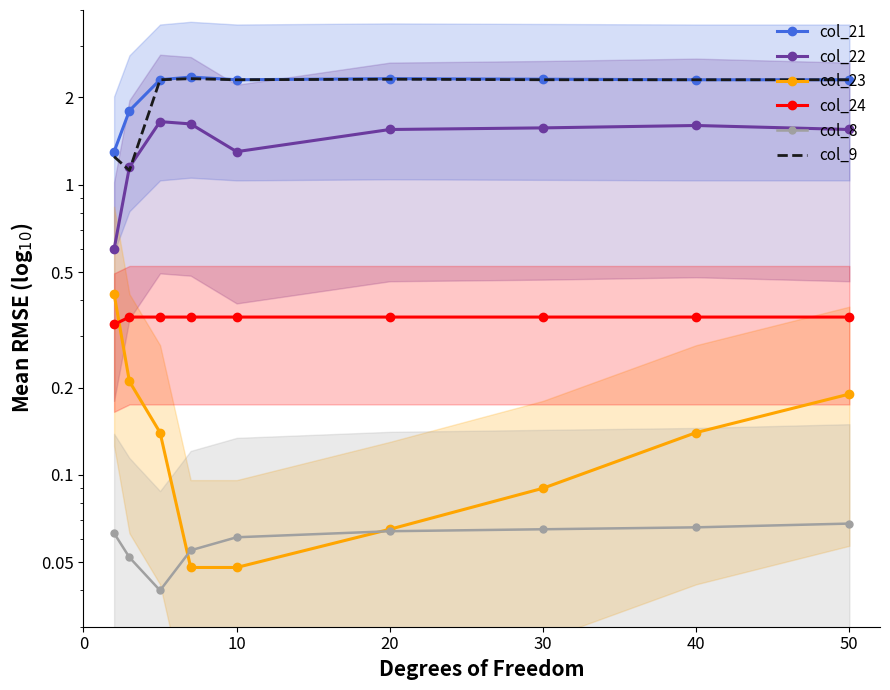

What is the approximate value of col_9 at 20?

2.3